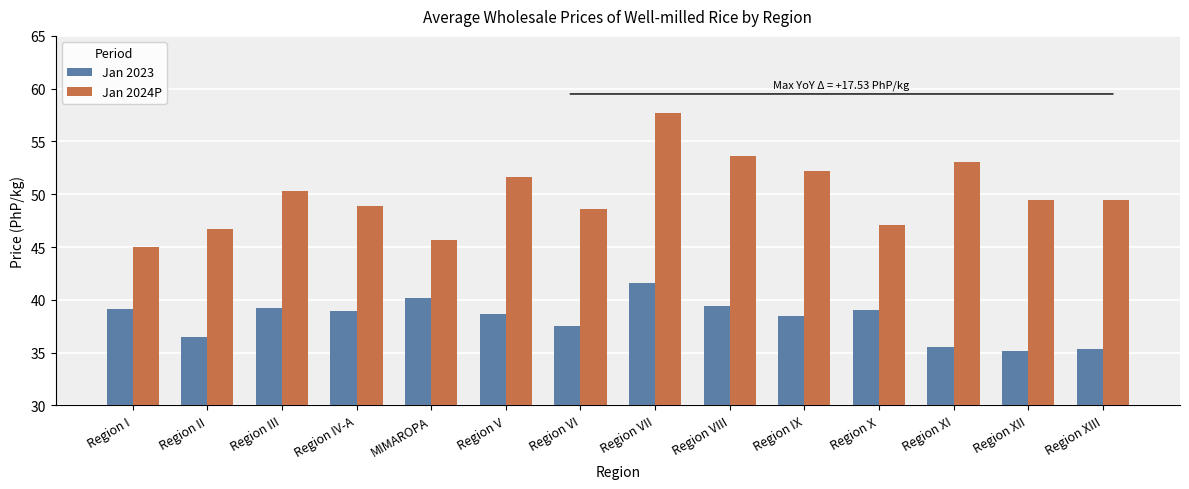

What is the minimum value shown in the chart?

35.2